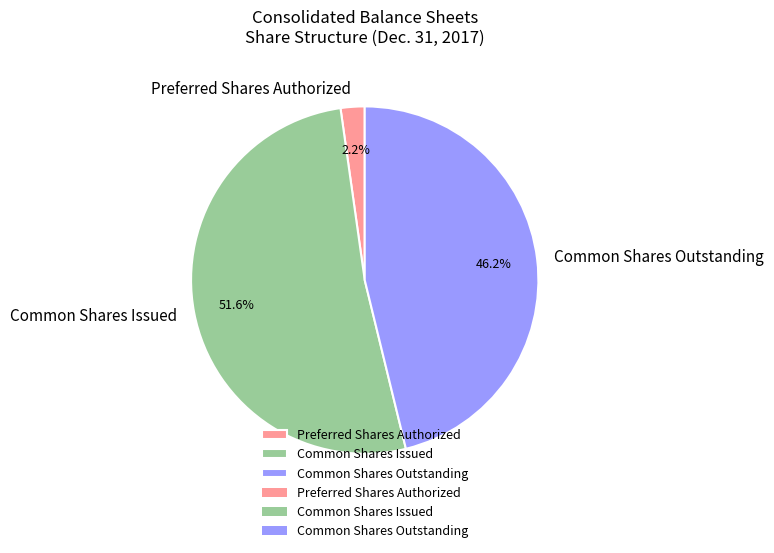

Which slice is the largest?

Common Shares Issued